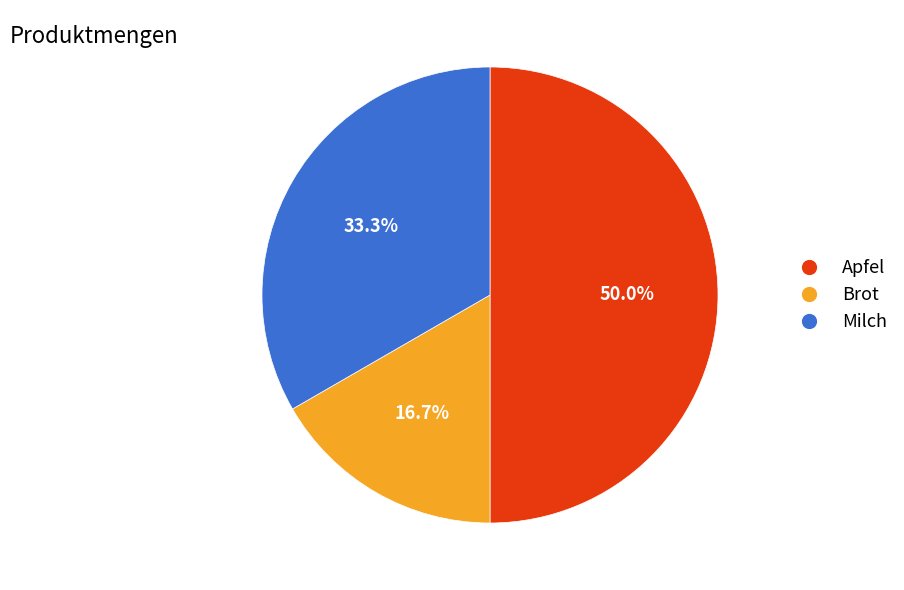

How many segments does this pie chart have?

3